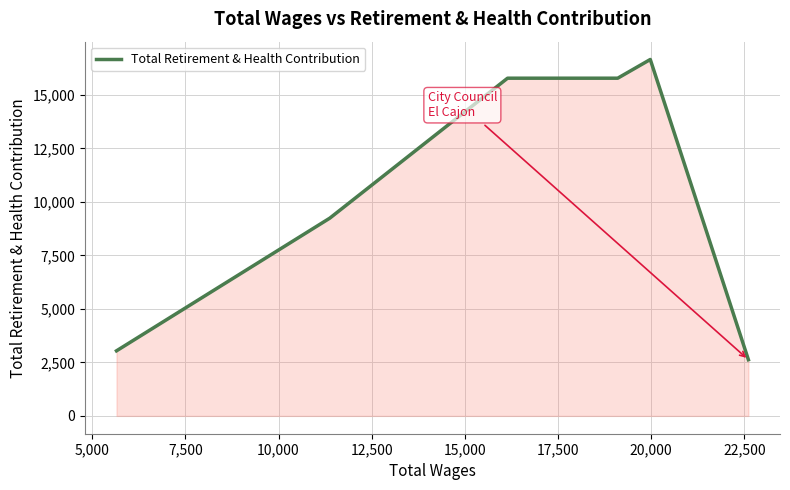

What is the smallest value displayed?

2624